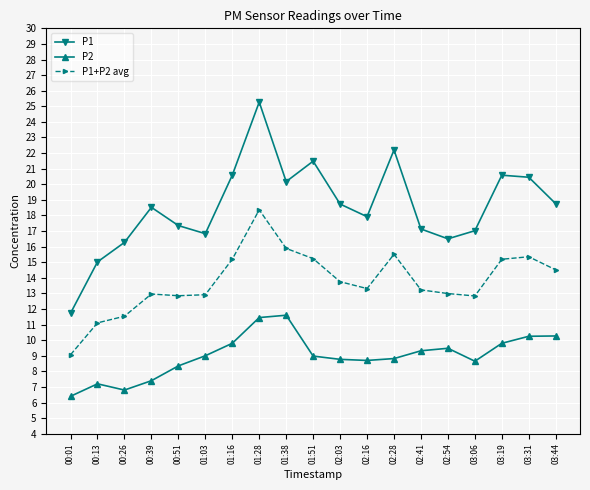

Which series changed the most between 02:16 and 03:19?

P1